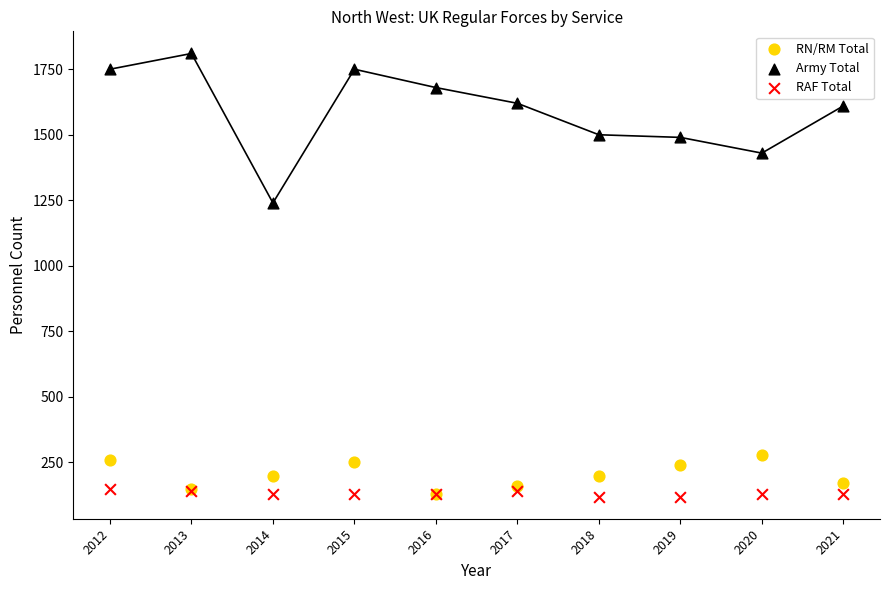

Across all series, what Y value is closest to 965?

1240